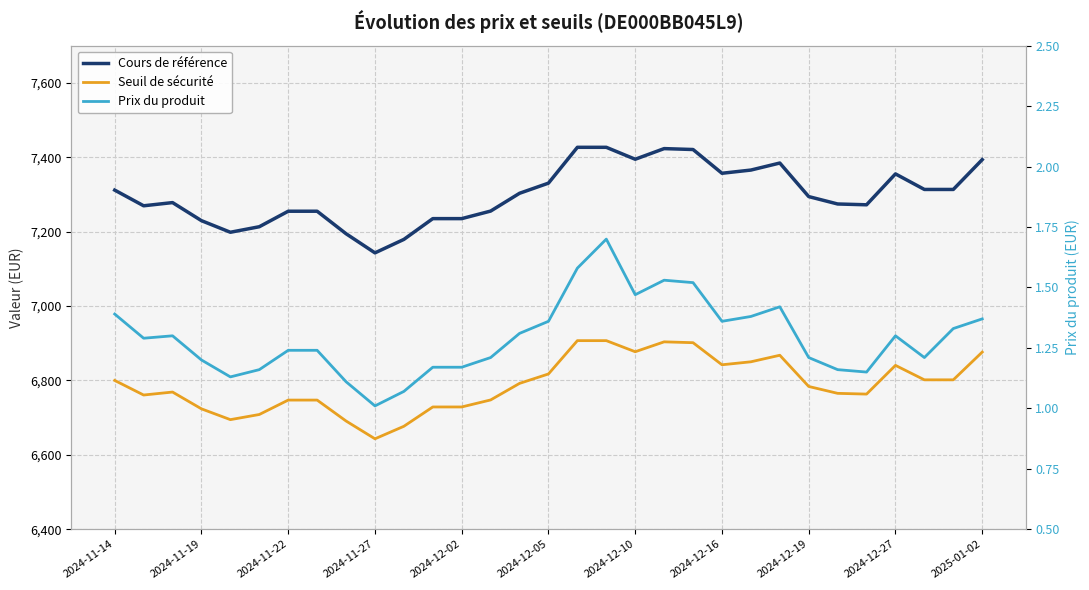

What is the minimum value for Prix du produit?

1.0